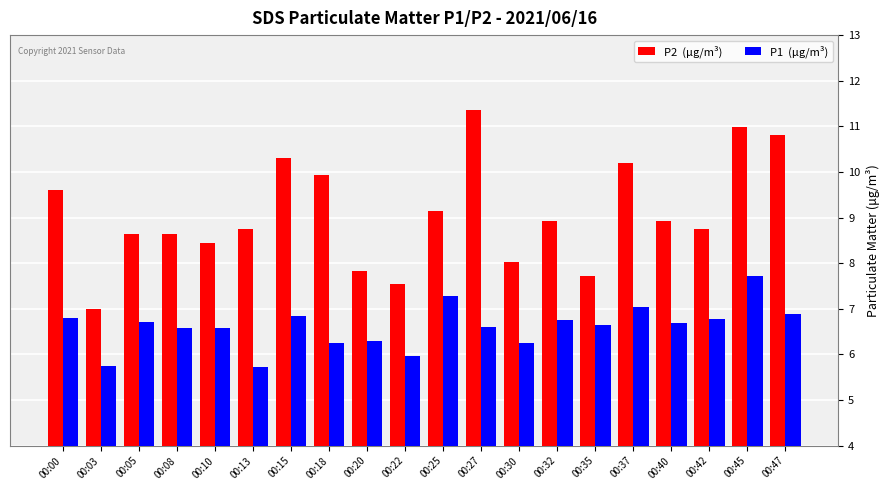

What is the minimum value shown in the chart?

5.7